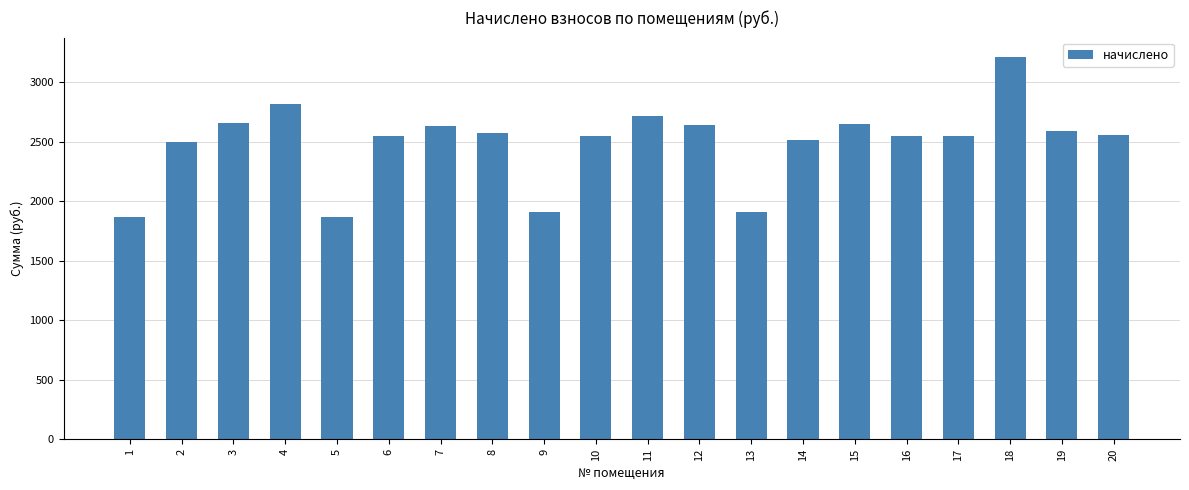

Is it true that the value at 15 is 4213.2?

False